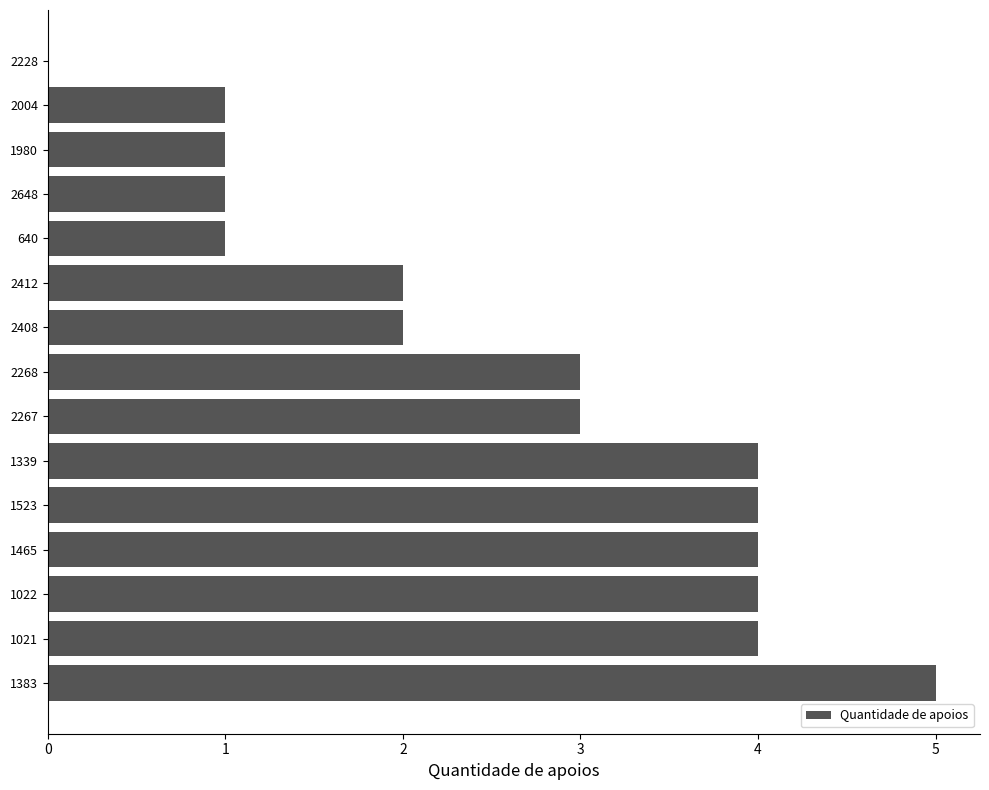

What is the approximate value at 2267?

3